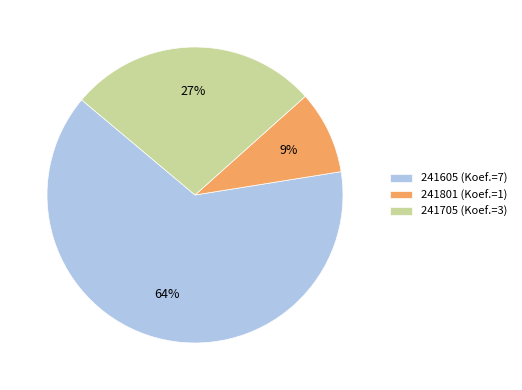

To the nearest percent, what is the combined percentage of 241605 and 241801?

73%